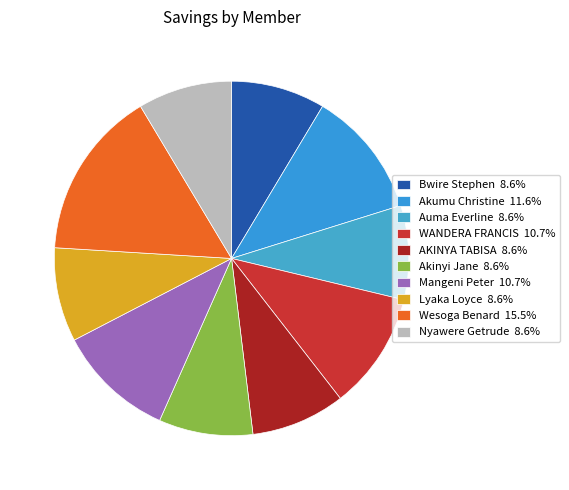

True or false: Auma Everline accounts for 1% of the total.

False